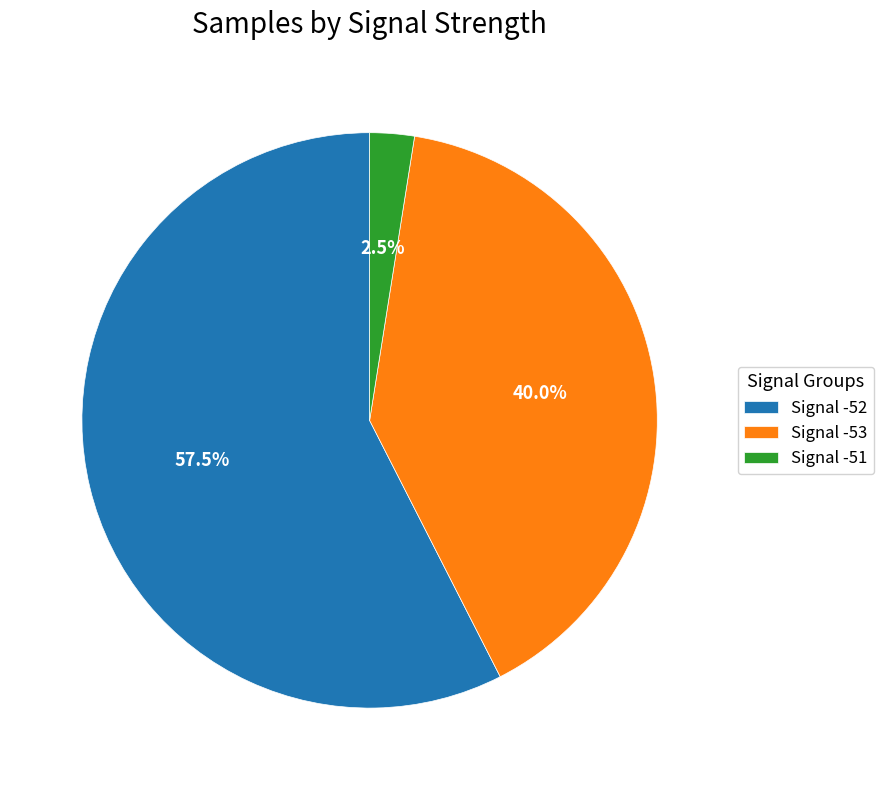

What percentage do Signal -53 and Signal -51 together represent?

42.5%